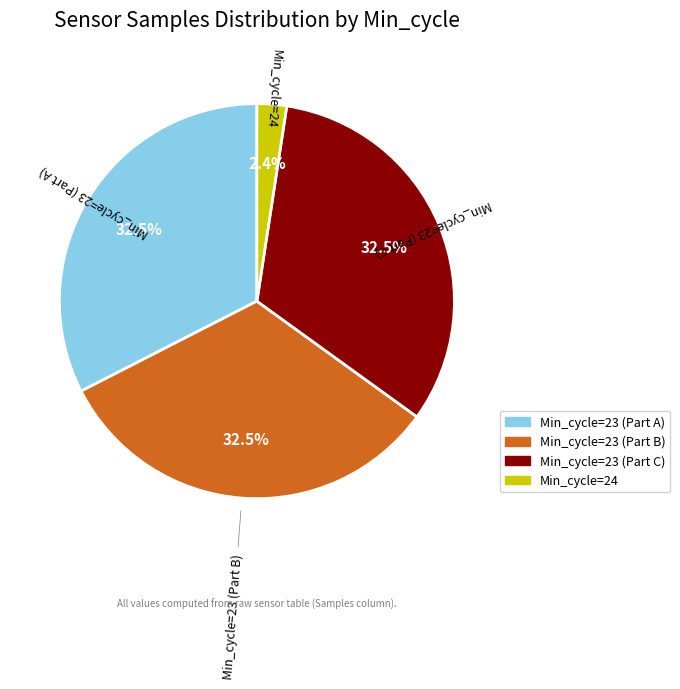

Is there a majority slice in this chart?

No